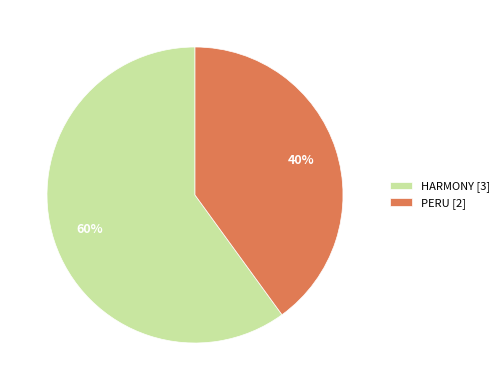

Is there a majority slice in this chart?

Yes